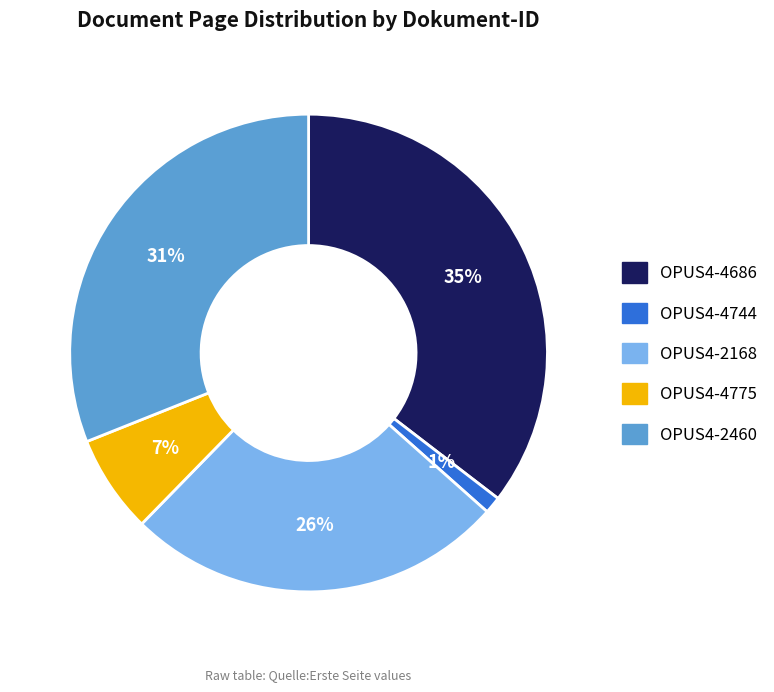

Which has a higher value, OPUS4-4686 or OPUS4-2460?

OPUS4-4686